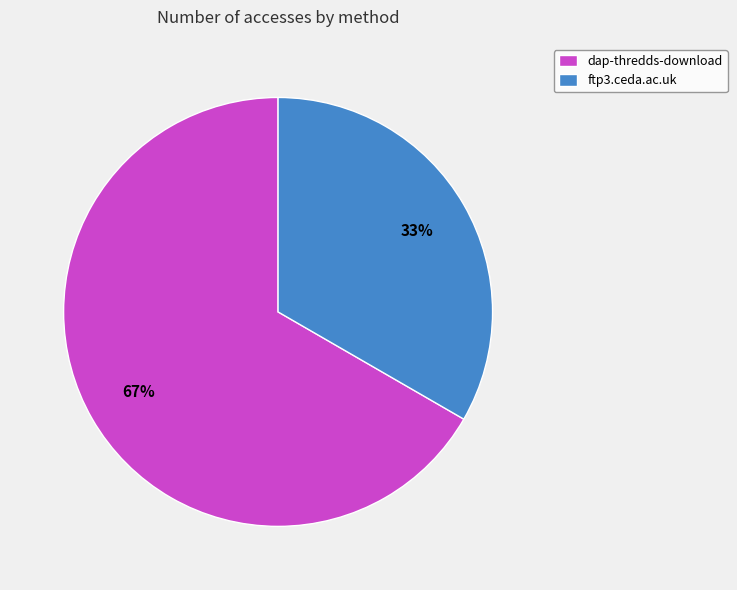

Which has a higher value, dap-thredds-download or ftp3.ceda.ac.uk?

dap-thredds-download